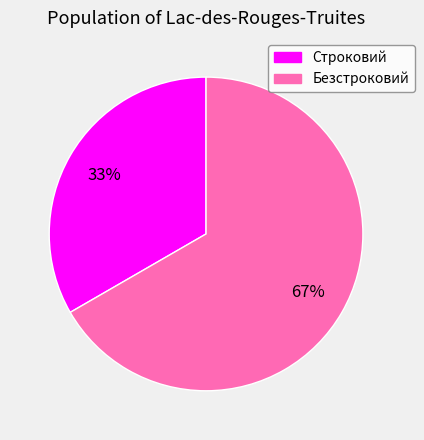

The Безстроковий slice represents 67% of the pie. True or false?

True